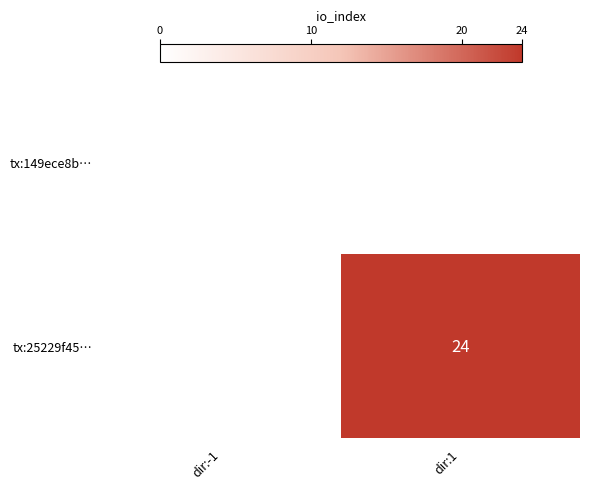

What is the highest value of the tx:25229f45… series?

24